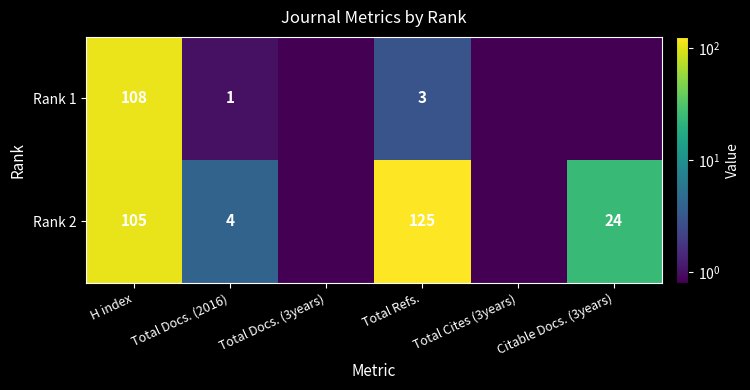

True or false: Rank 1 has a value of 1.4 at Total Docs. (2016).

False